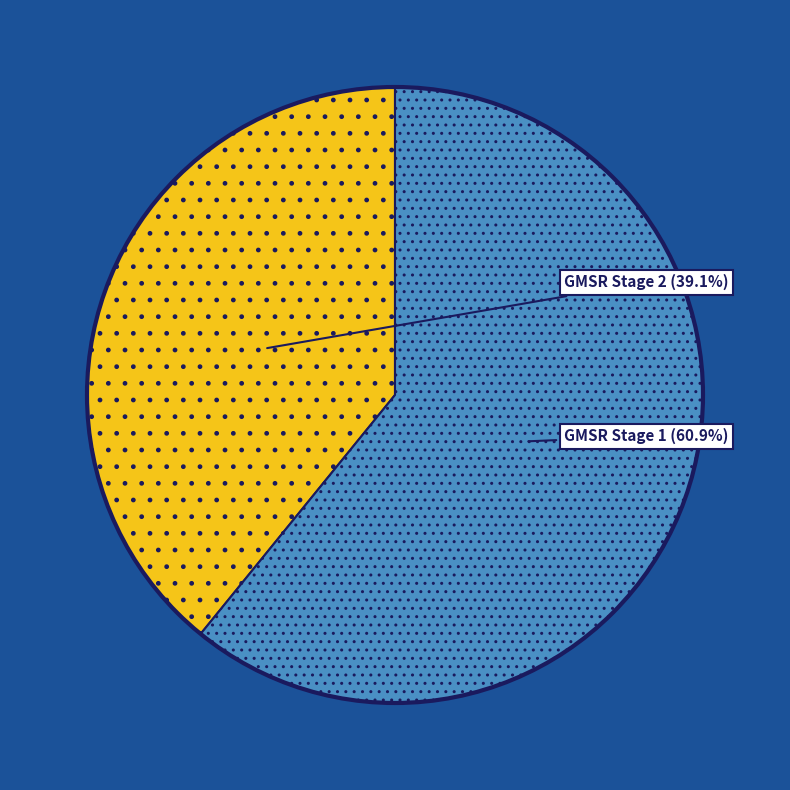

What percentage is the GMSR Stage 2 slice, to the nearest percent?

39%